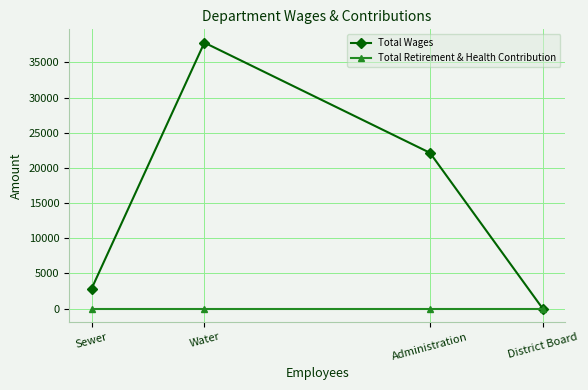

Rank the series by their average value, from lowest to highest.

Total Retirement & Health Contribution, Total Wages